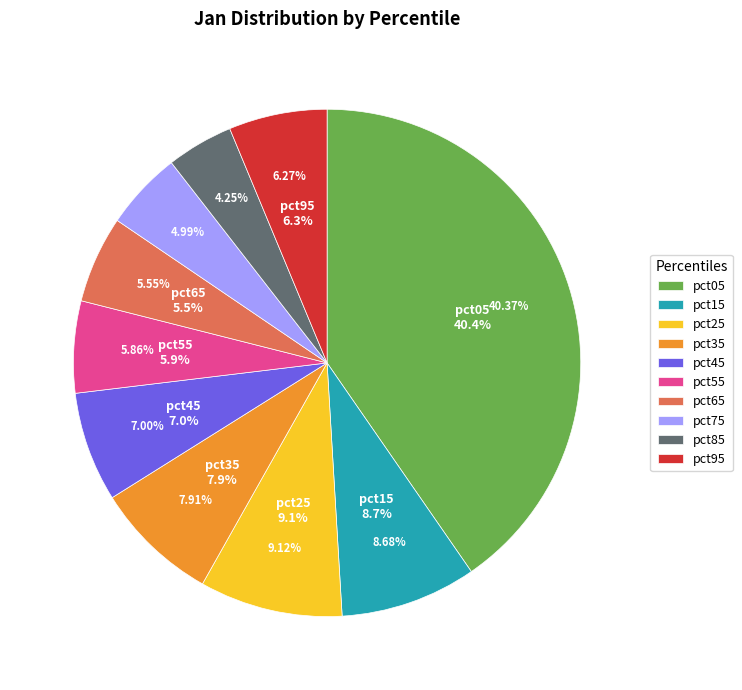

Which has a higher value, pct85 or pct25?

pct25